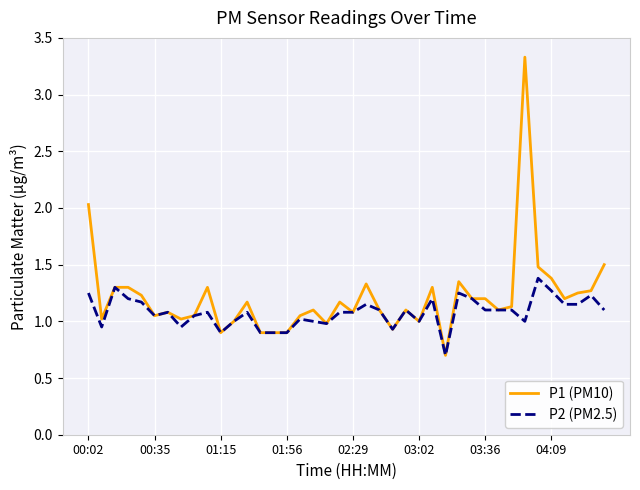

Rank the series by their average value, from lowest to highest.

P2 (PM2.5), P1 (PM10)